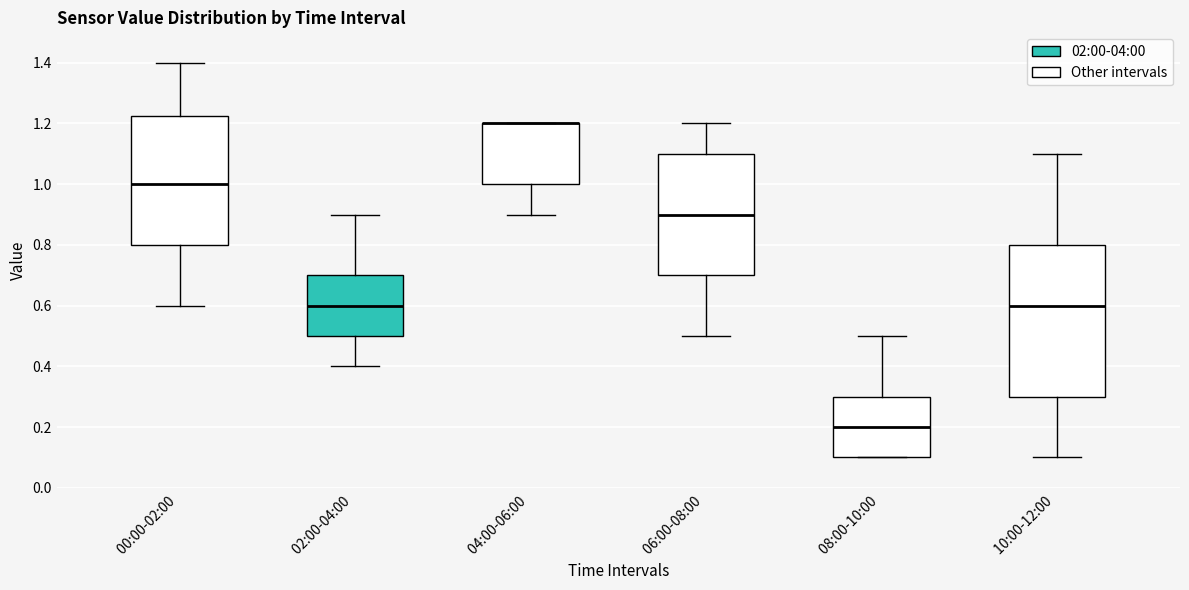

Comparing the boxes themselves (not the whiskers), which one is the tallest?

10:00-12:00